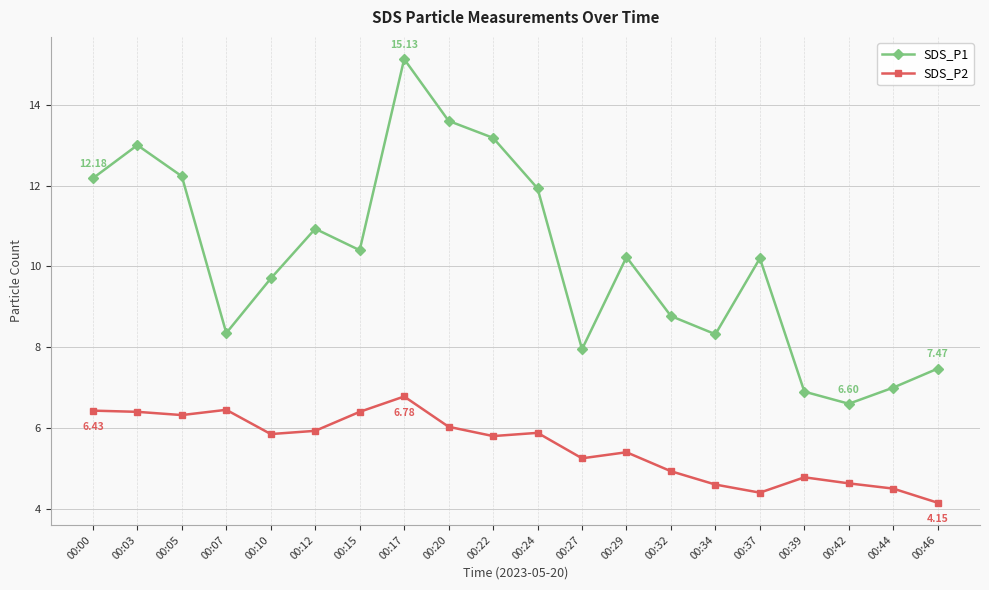

True or false: SDS_P1 and SDS_P2 intersect in this chart.

False